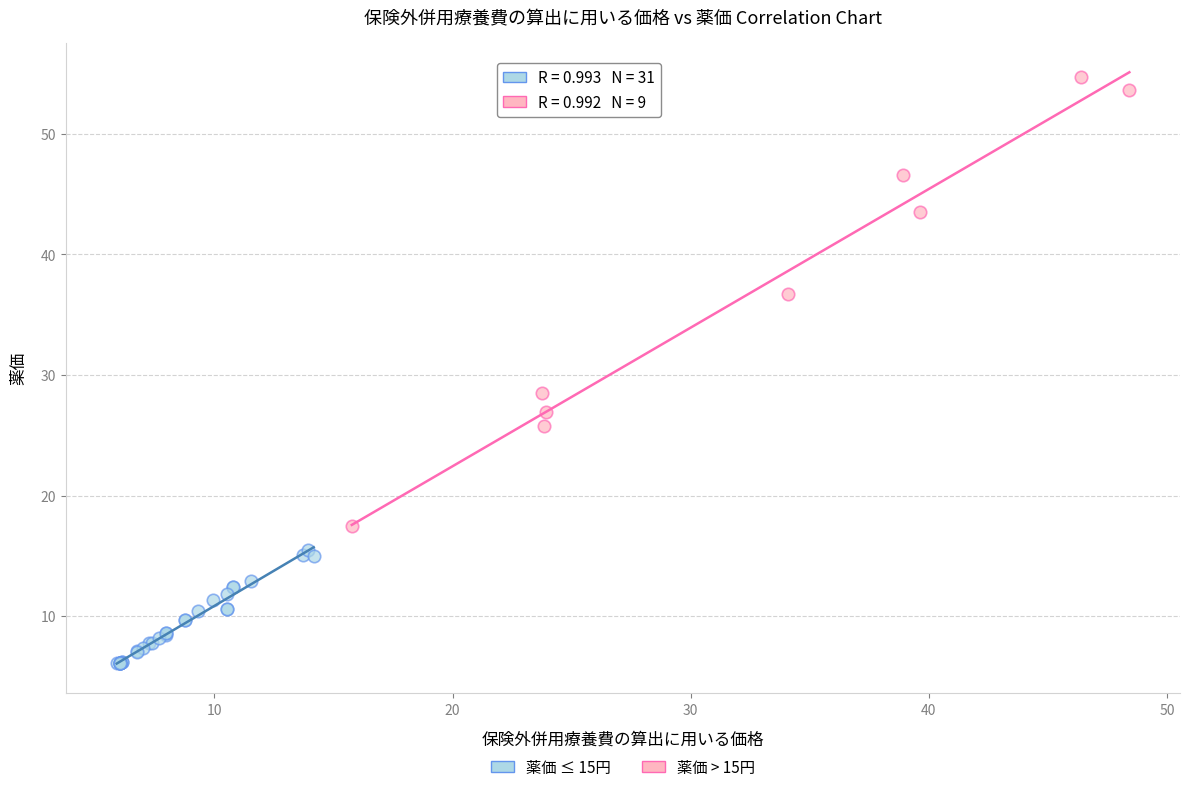

Which series contains the lowest Y value?

薬価 ≤ 15円